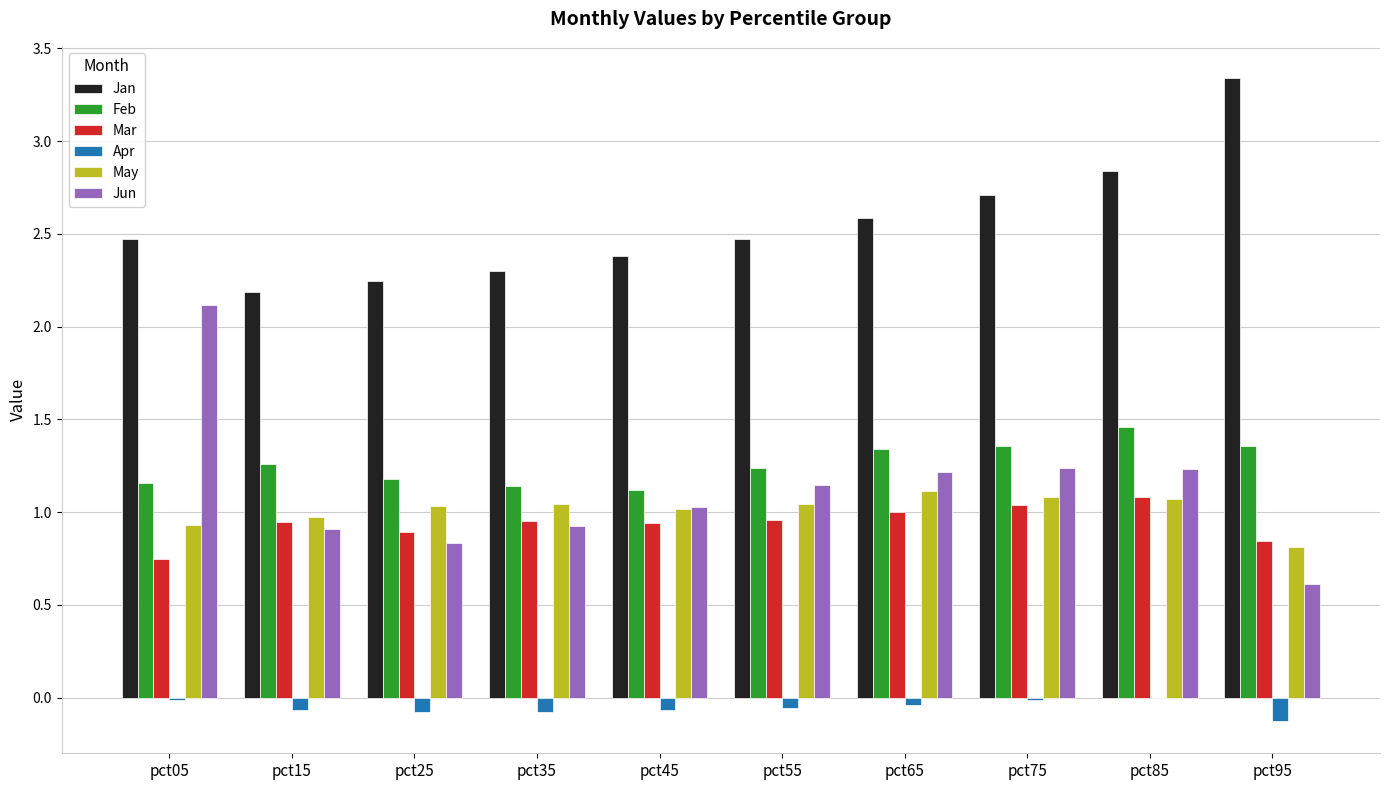

Is the value of May at pct45 greater than the value of Jun at pct35?

Yes